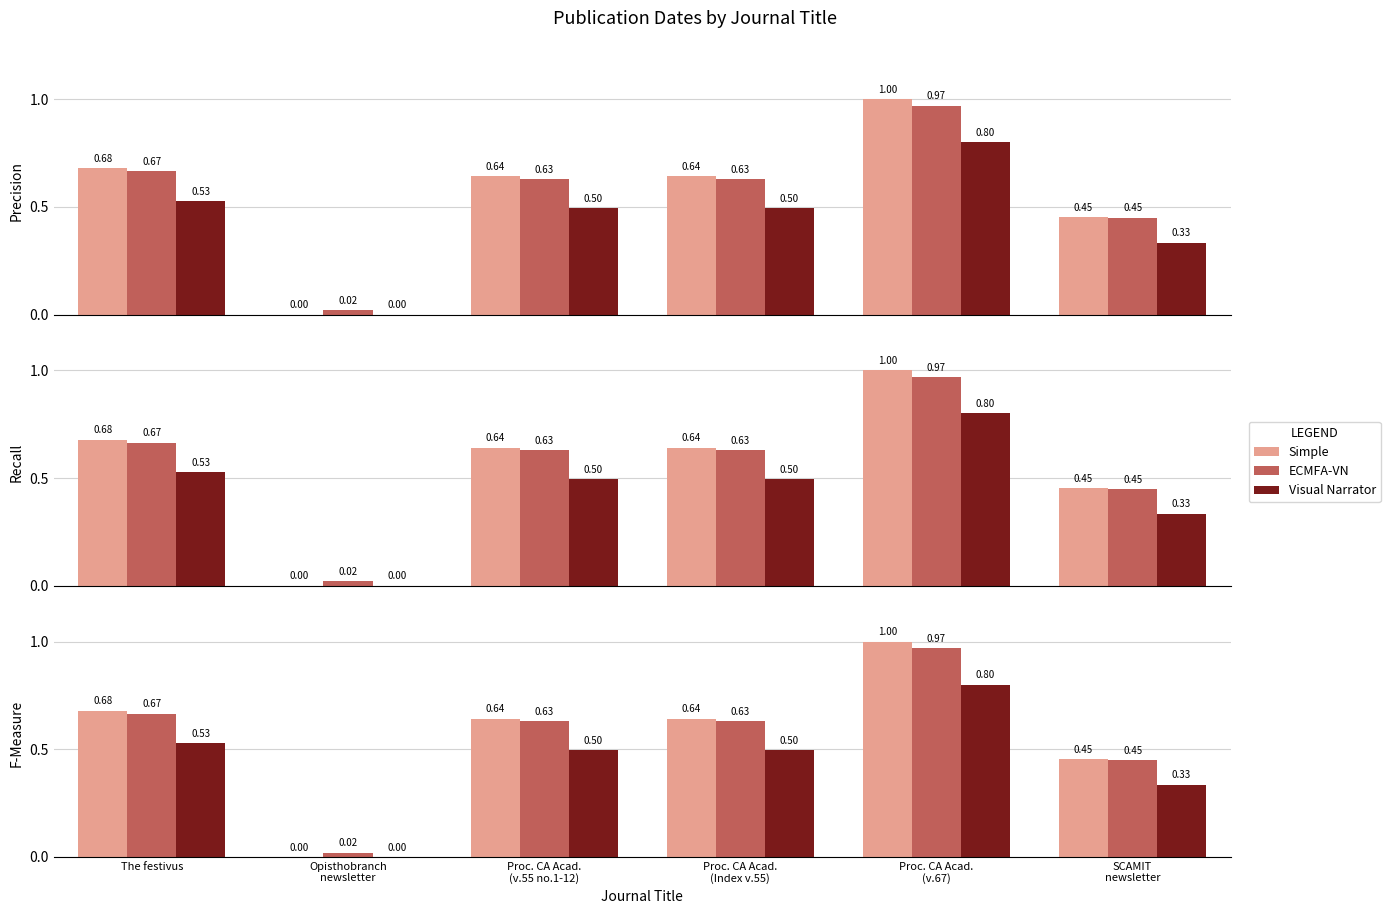

Which series has the largest total across all categories?

Simple